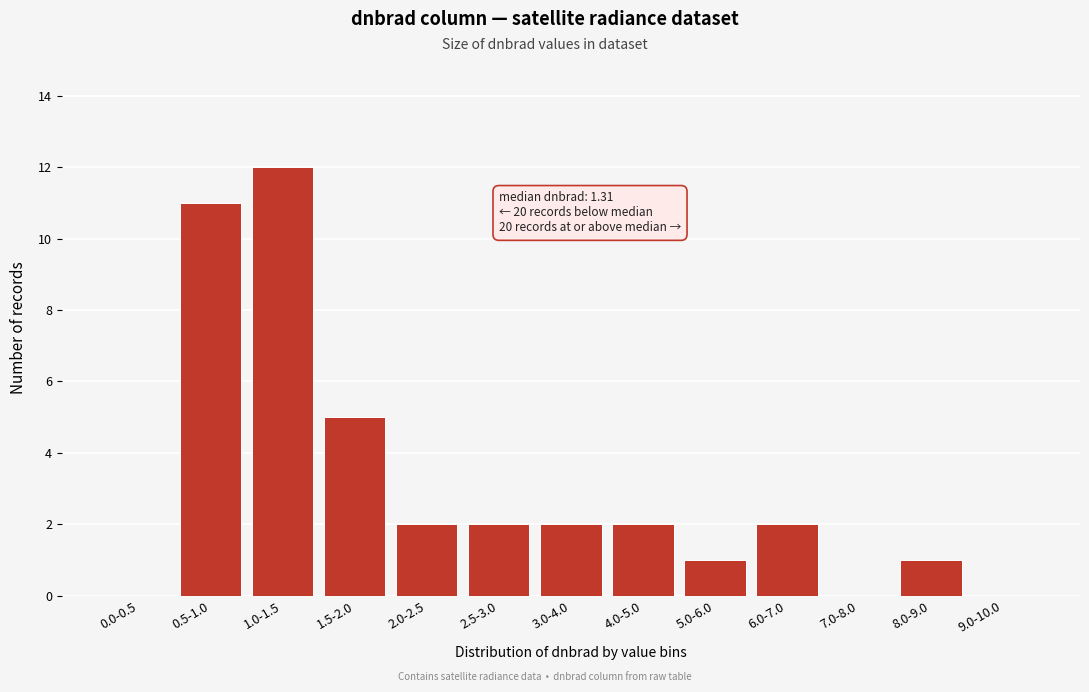

Reading left to right, extract all data points from this chart.

0.0-0.5=0	0.5-1.0=11	1.0-1.5=12	1.5-2.0=5	2.0-2.5=2	2.5-3.0=2	3.0-4.0=2	4.0-5.0=2	5.0-6.0=1	6.0-7.0=2	7.0-8.0=0	8.0-9.0=1	9.0-10.0=0